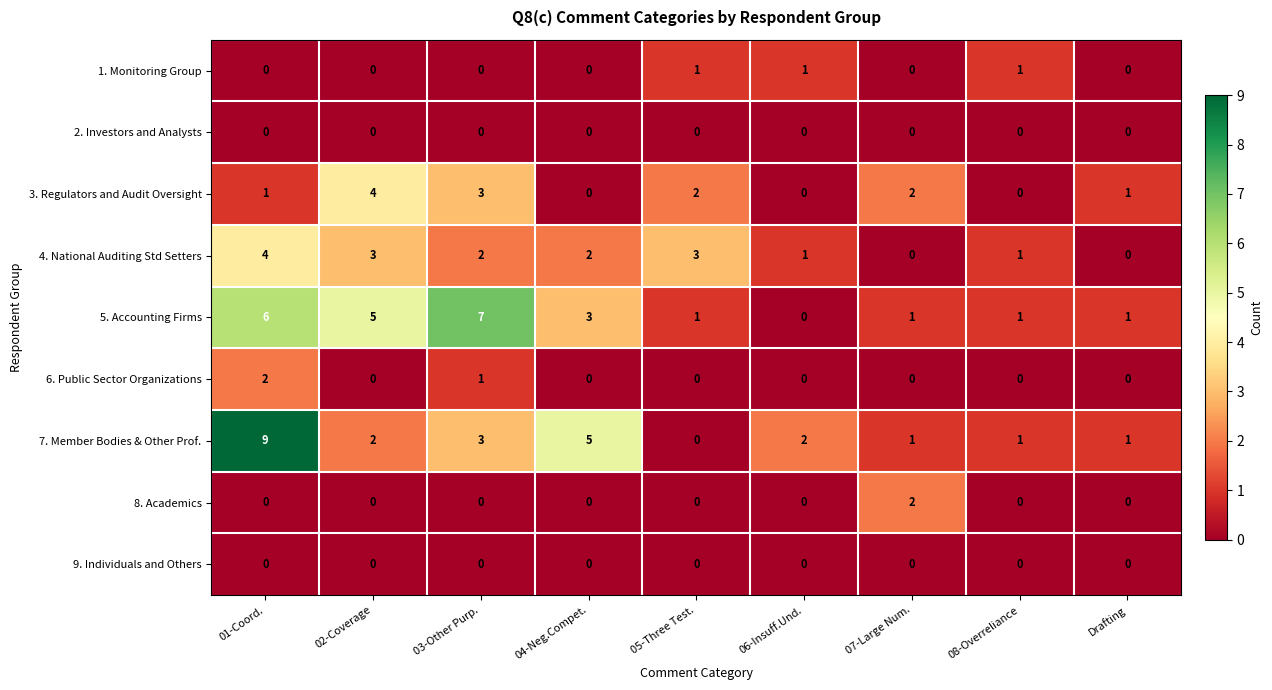

Is it true that 4. National Auditing Std Setters equals 2 at 06-Insuff.Und.?

False